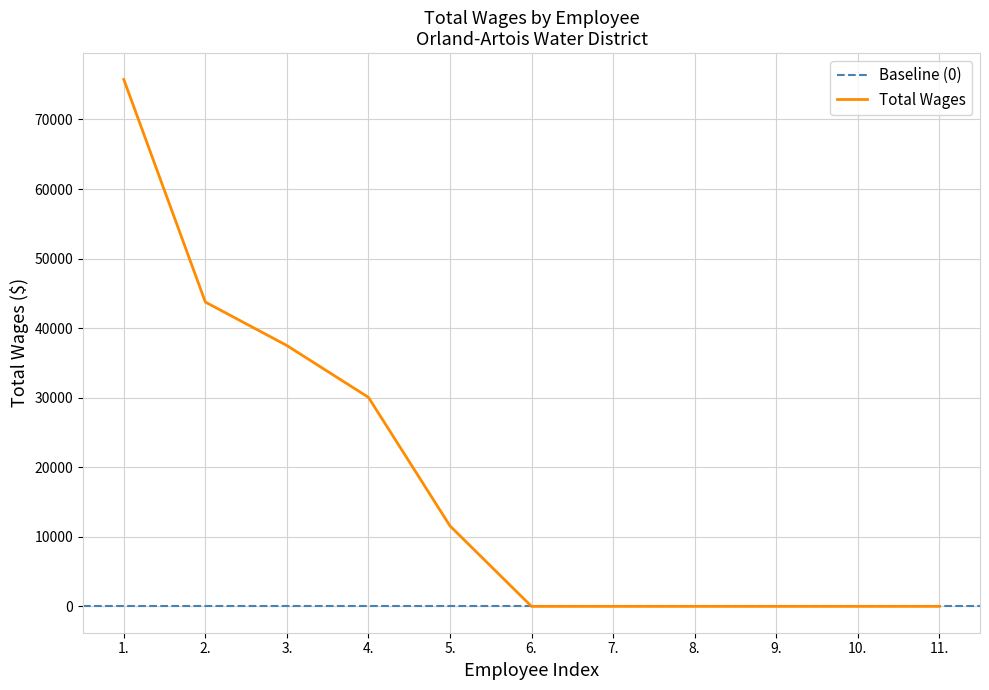

True or false: there are more than 2 points higher than both neighbors.

False